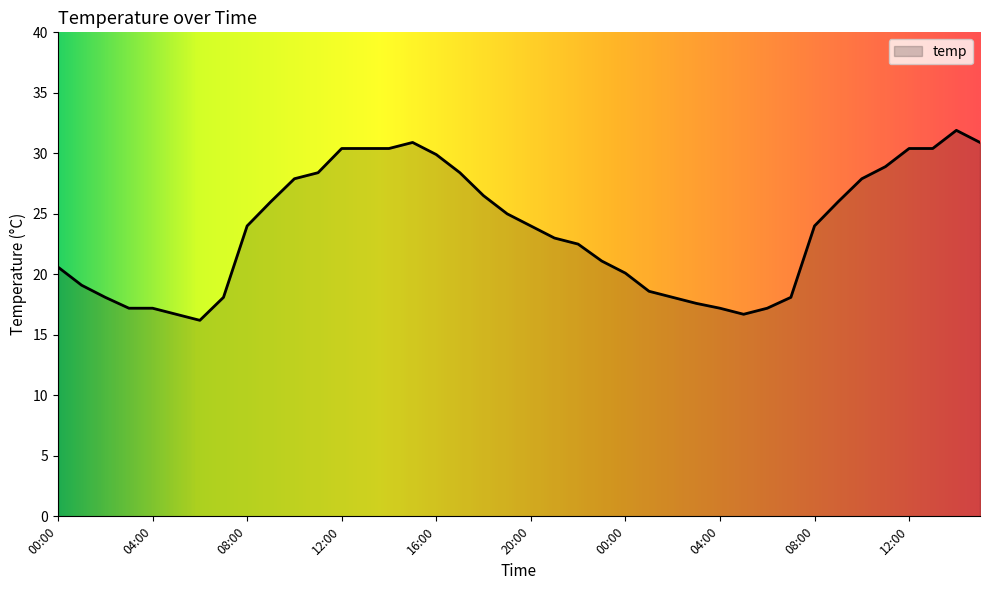

What is the smallest value displayed?

16.2